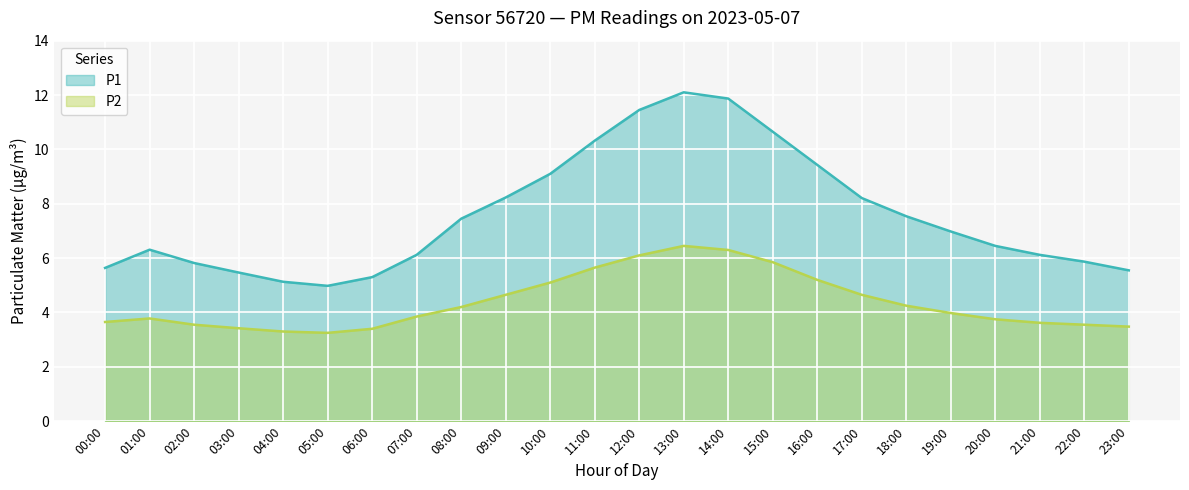

Where is the first local maximum for P2?

01:00